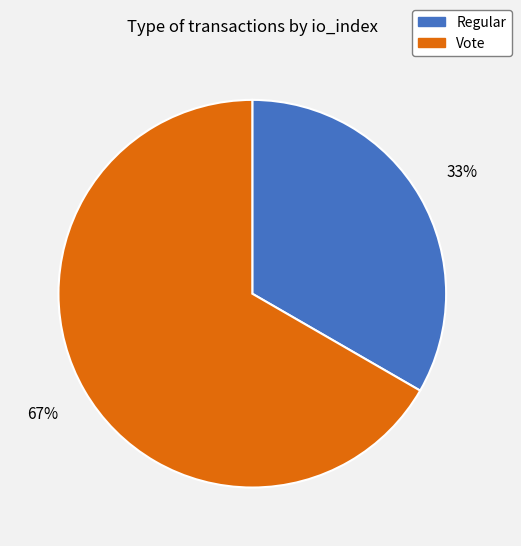

What is the largest slice in the pie chart?

Vote